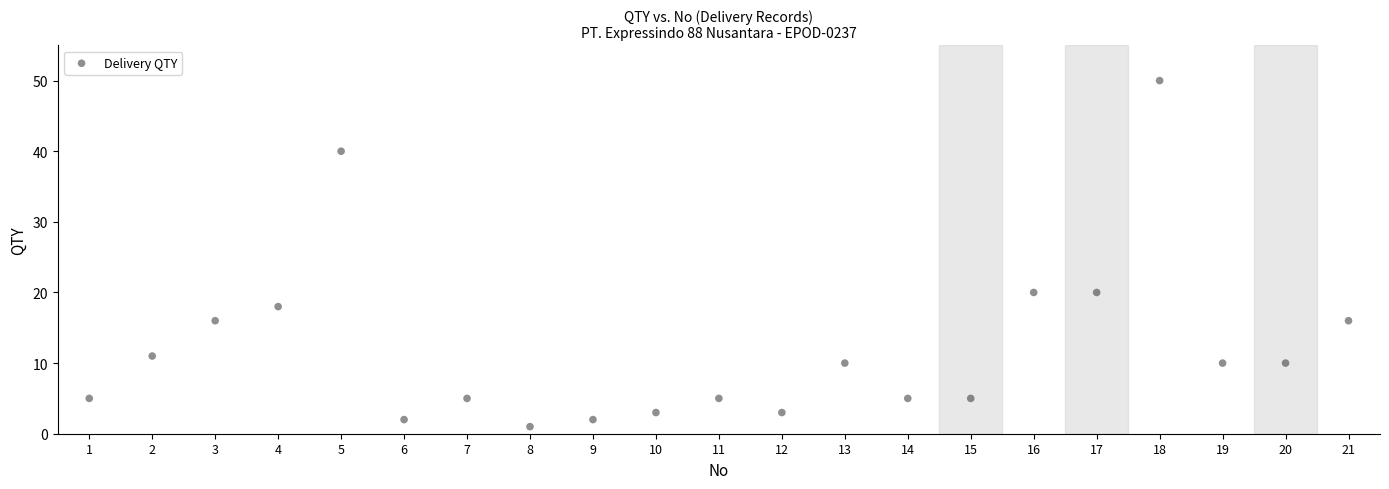

What is the range of X values (max minus min)?

20